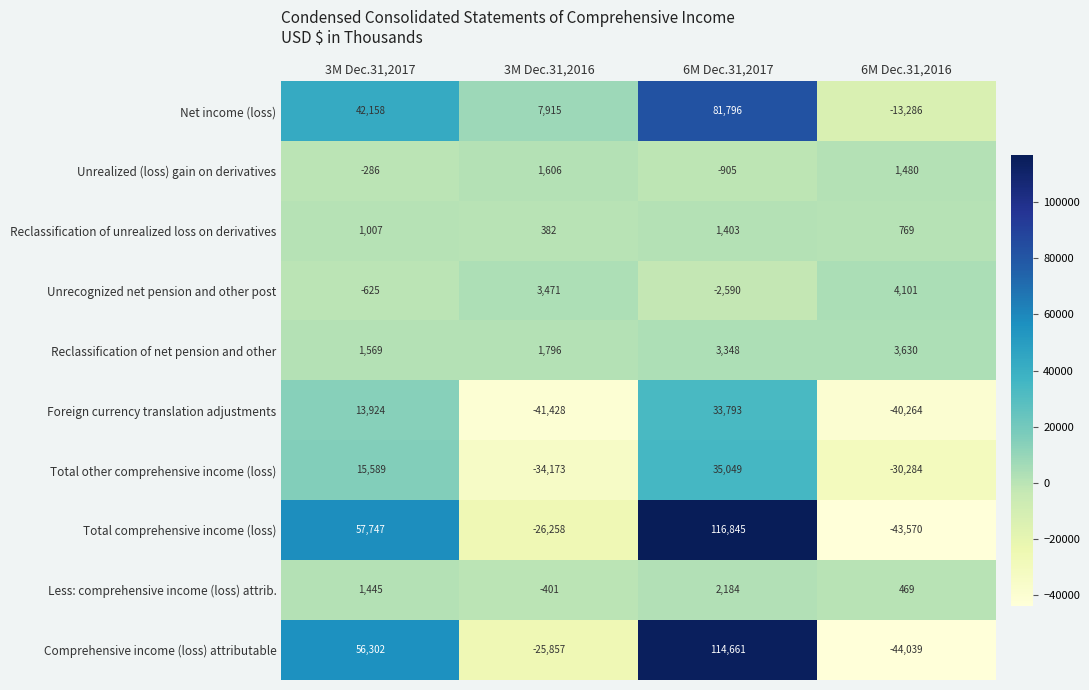

True or false: Comprehensive income (loss) attributable has a value of 114661 at 6M Dec.31,2017.

True